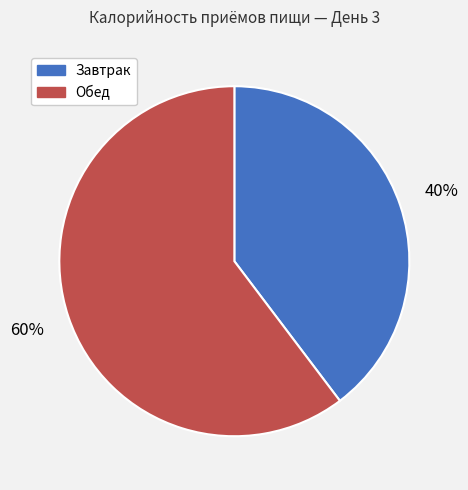

Count the number of slices in the pie.

2